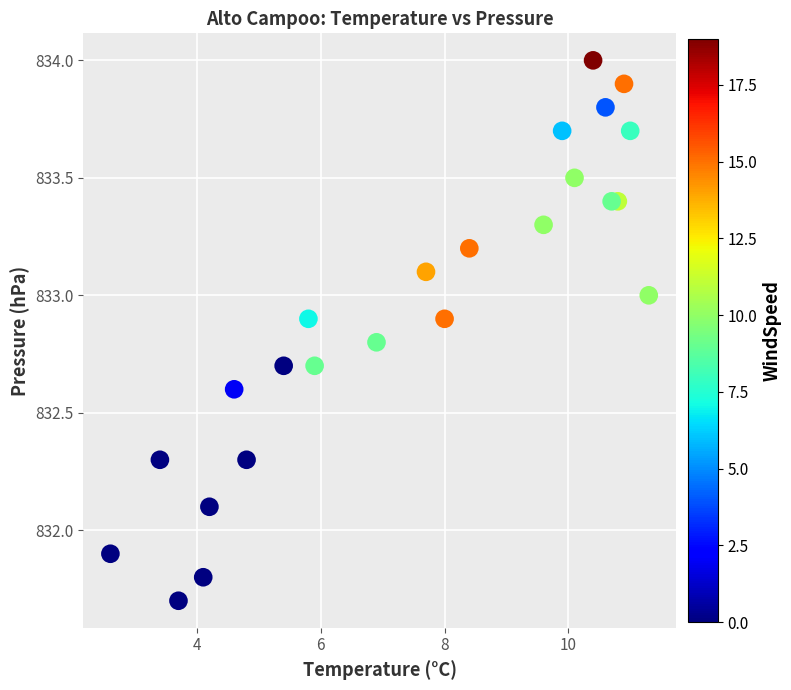

What is the range of Y values (max minus min)?

2.3